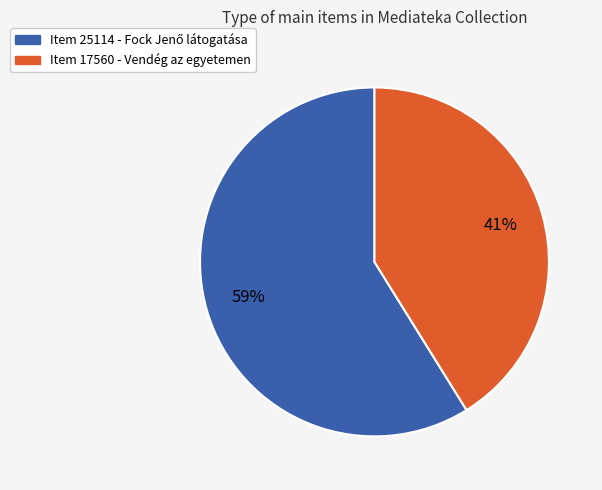

To the nearest percent, what percentage of the pie is Item 17560 - Vendég az egyetemen?

41%